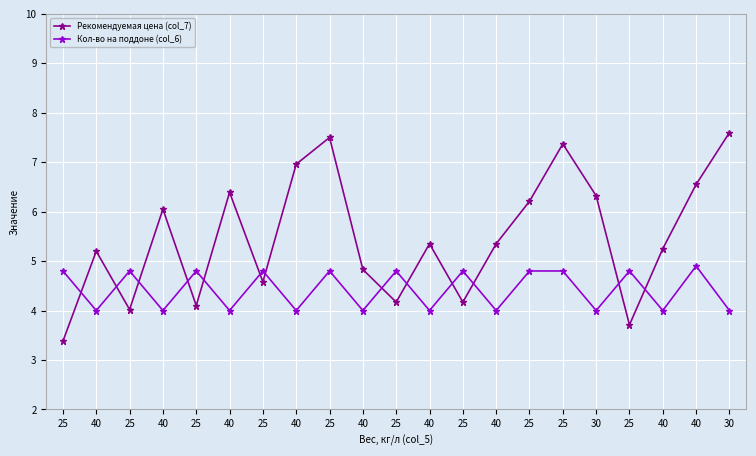

Where is the first local maximum for Кол-во на поддоне (col_6)?

25